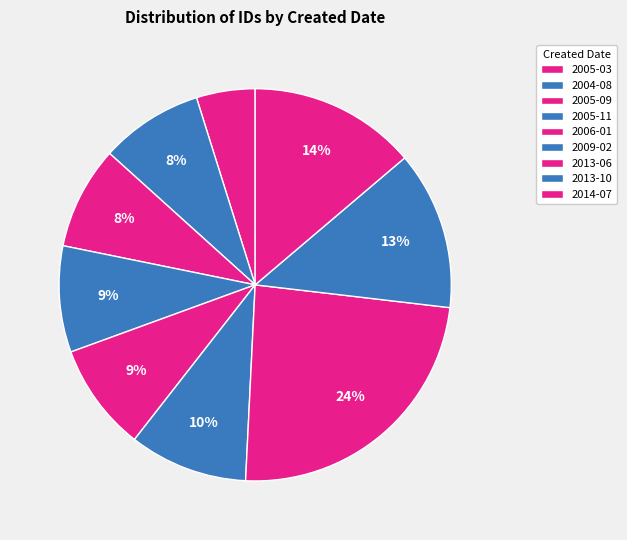

Is there any slice that represents more than half of the pie?

No